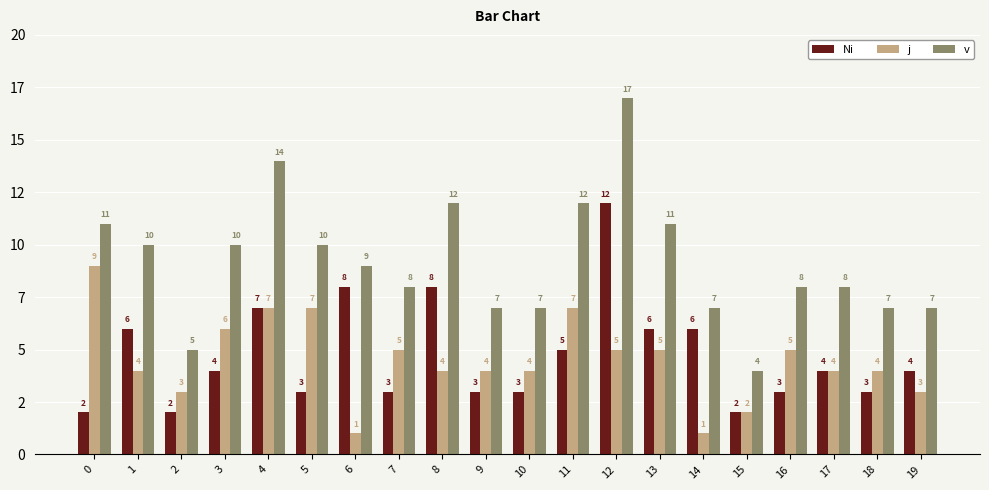

Does the chart contain stacked bars?

No